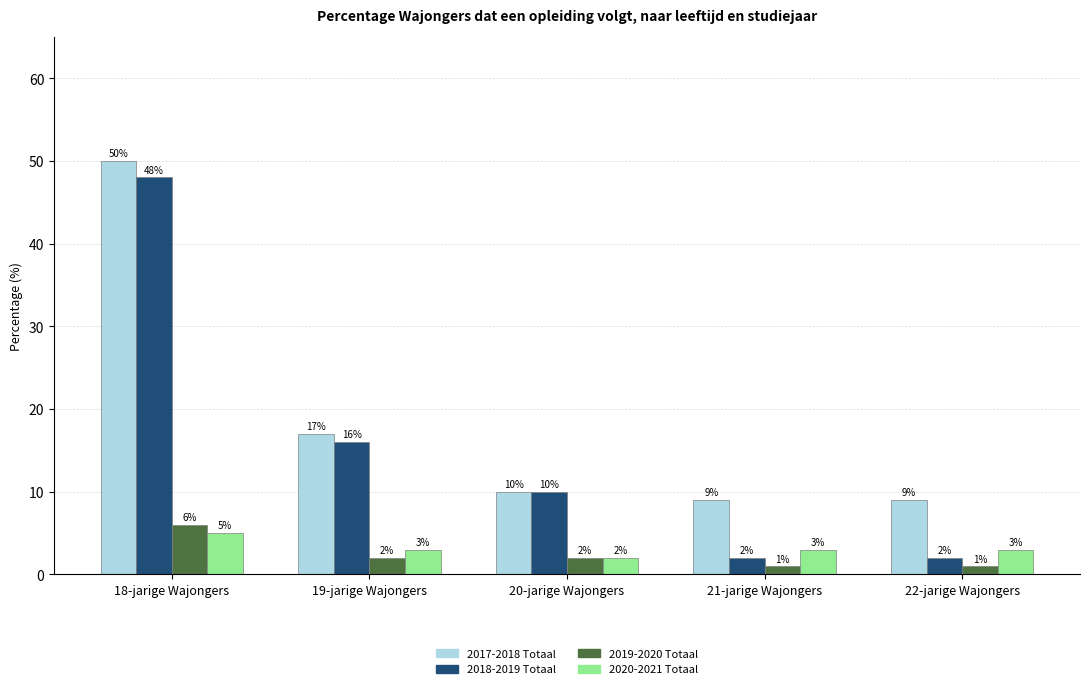

Are the bars horizontal?

No